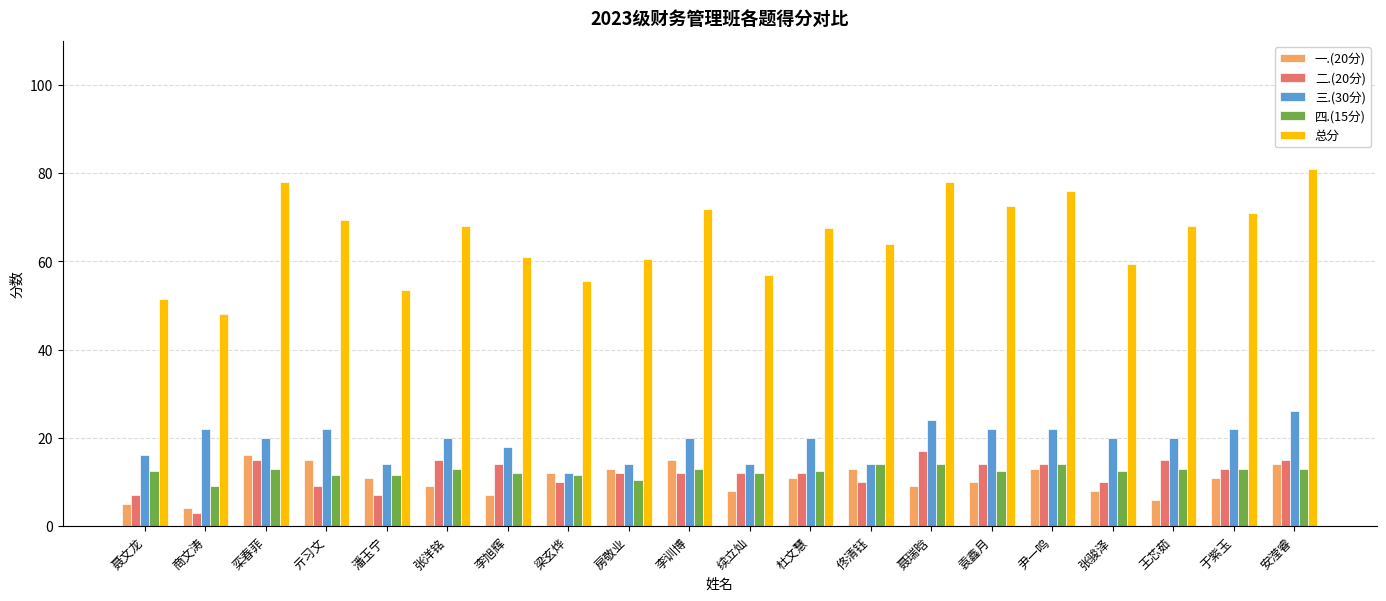

What is the value of the 总分 bar at the 13th from the left?

64.0